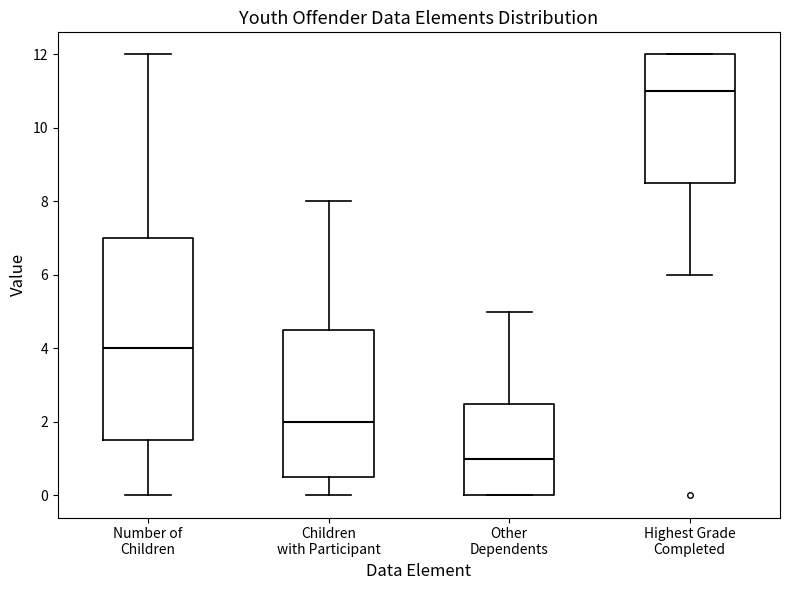

Where is the upper edge of the box for Children with Participant on the y-axis? The values are not printed on the chart, so give them approximately, as read against the axis.

4.6